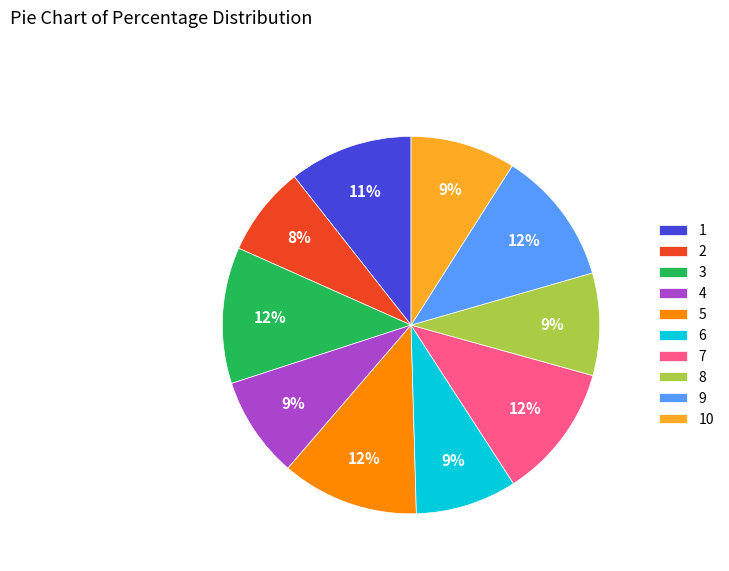

Is the sum of 3 and 9 greater than half?

No